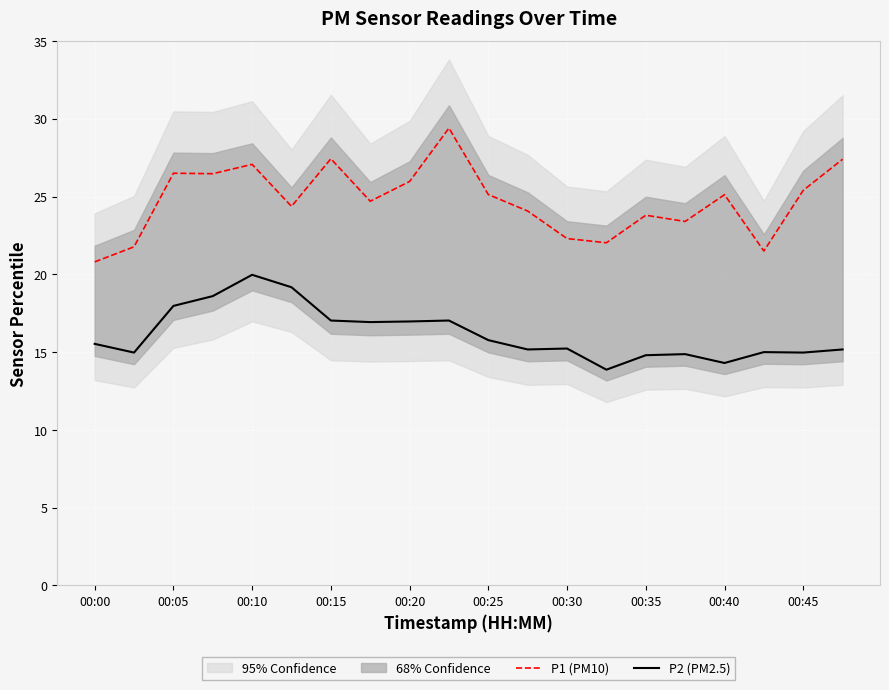

True or false: P1 (PM10) has a value of 23.8 at 00:35.

True